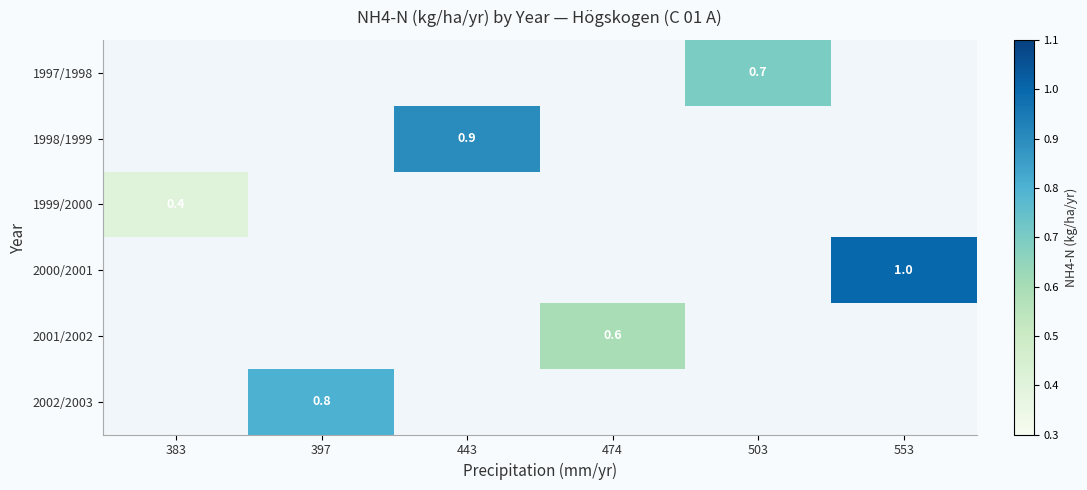

True or false: 2001/2002 has a value of 0.6 at 474.

True